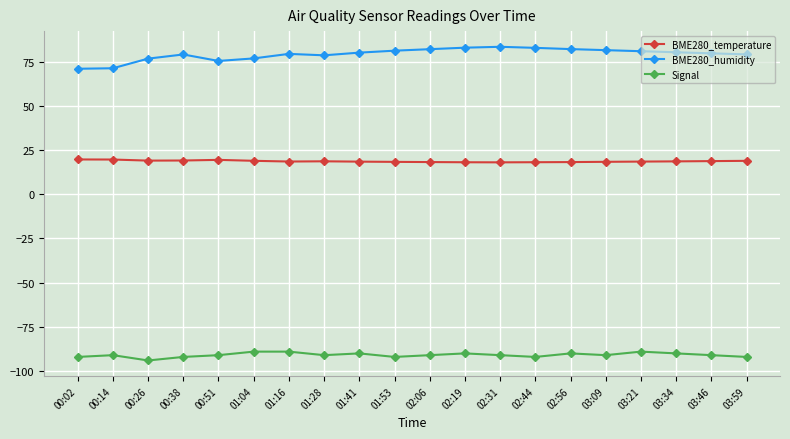

Rank the series by their maximum value, from highest to lowest.

BME280_humidity, BME280_temperature, Signal